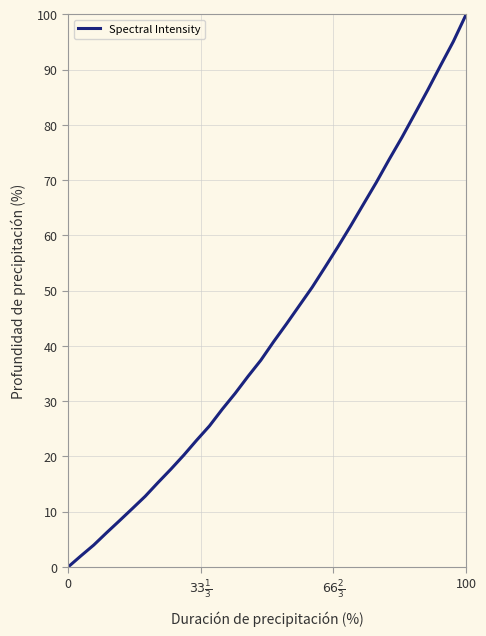

What is the difference between the maximum and minimum values?

100.0